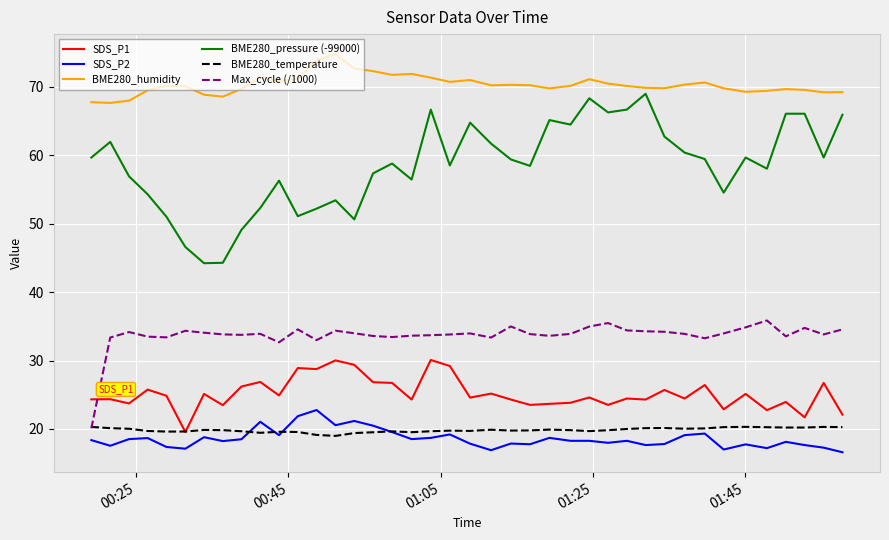

What is the greatest value displayed?

74.8